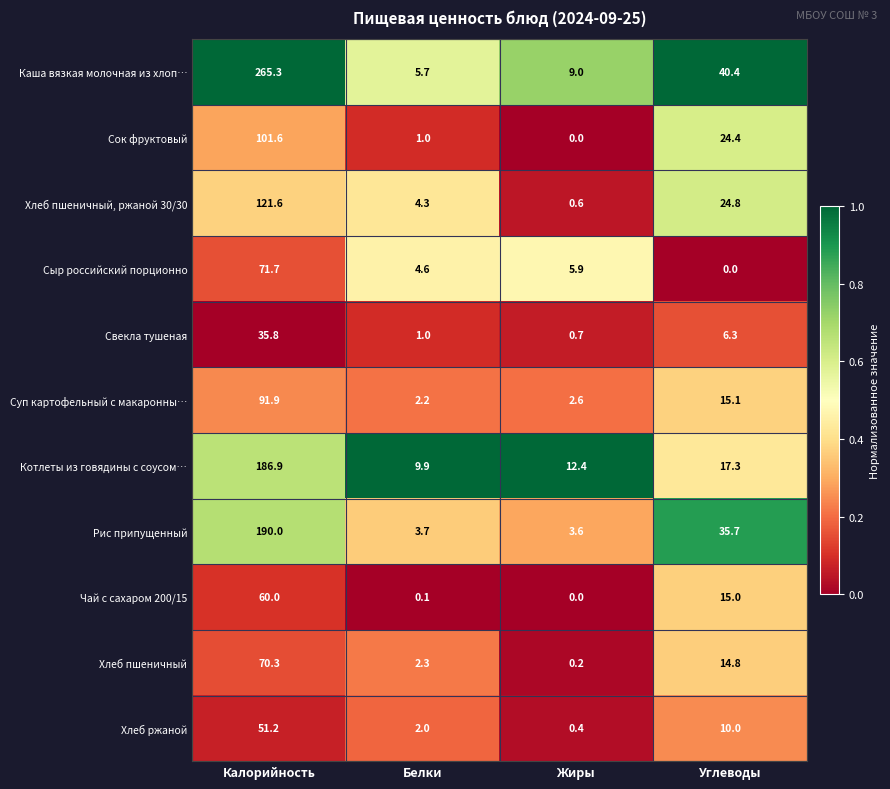

What is the difference between the Сок фруктовый values at Жиры and Углеводы?

24.4